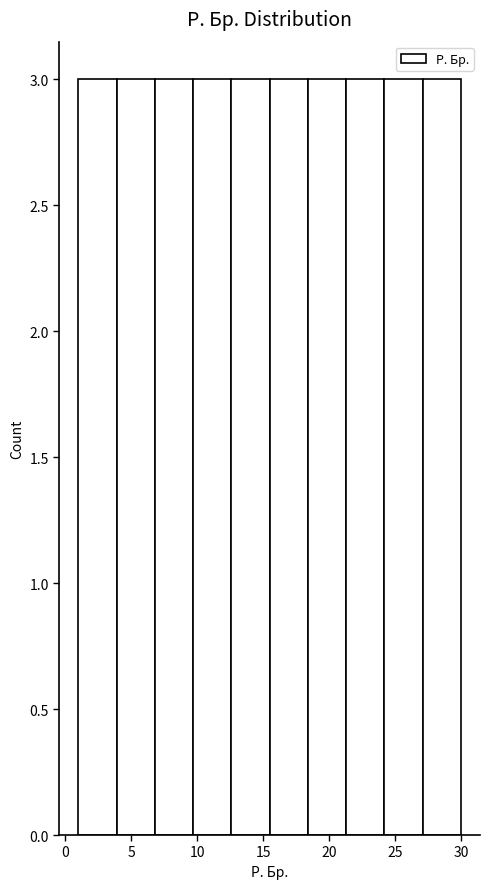

Reading left to right, transcribe this chart: for each bar, give the range it covers on the x-axis and its height. Neither the bar edges nor the heights are printed on the chart, so give them approximately, as read against the axes.

1.0 to 3.9: 3
3.9 to 6.8: 3
6.8 to 9.7: 3
9.7 to 12.6: 3
12.6 to 15.5: 3
15.5 to 18.4: 3
18.4 to 21.3: 3
21.3 to 24.2: 3
24.2 to 27.1: 3
27.1 to 30.0: 3